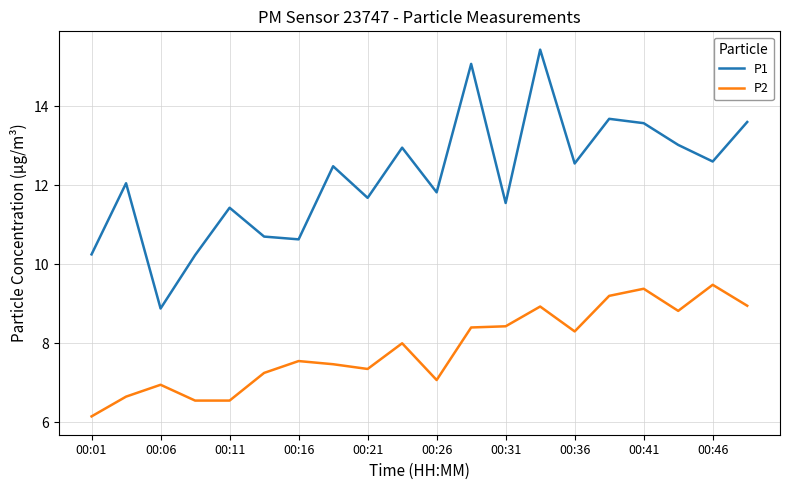

True or false: P1 and P2 intersect in this chart.

False